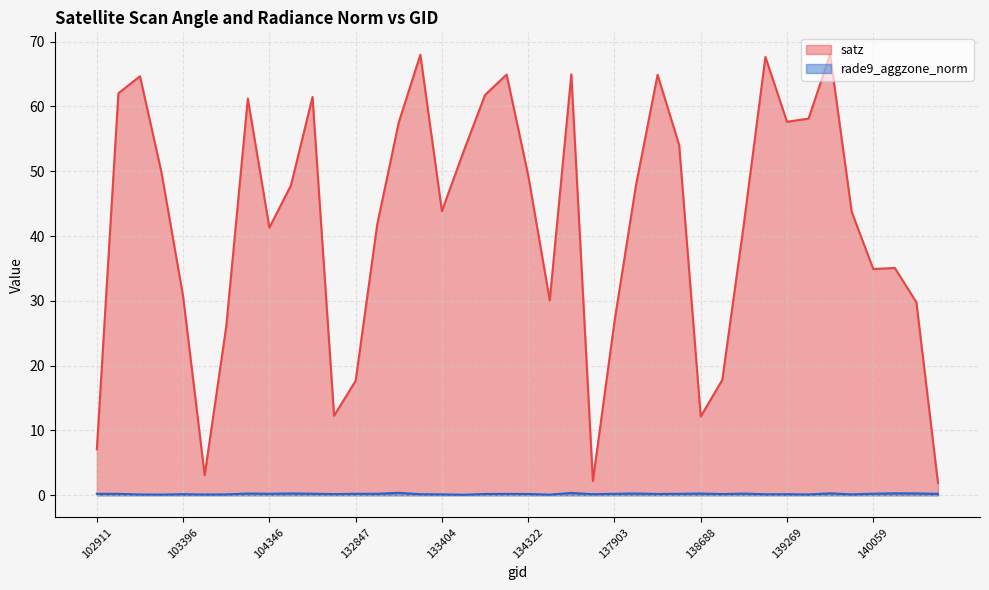

At which category is the sum across all series the highest?

139462